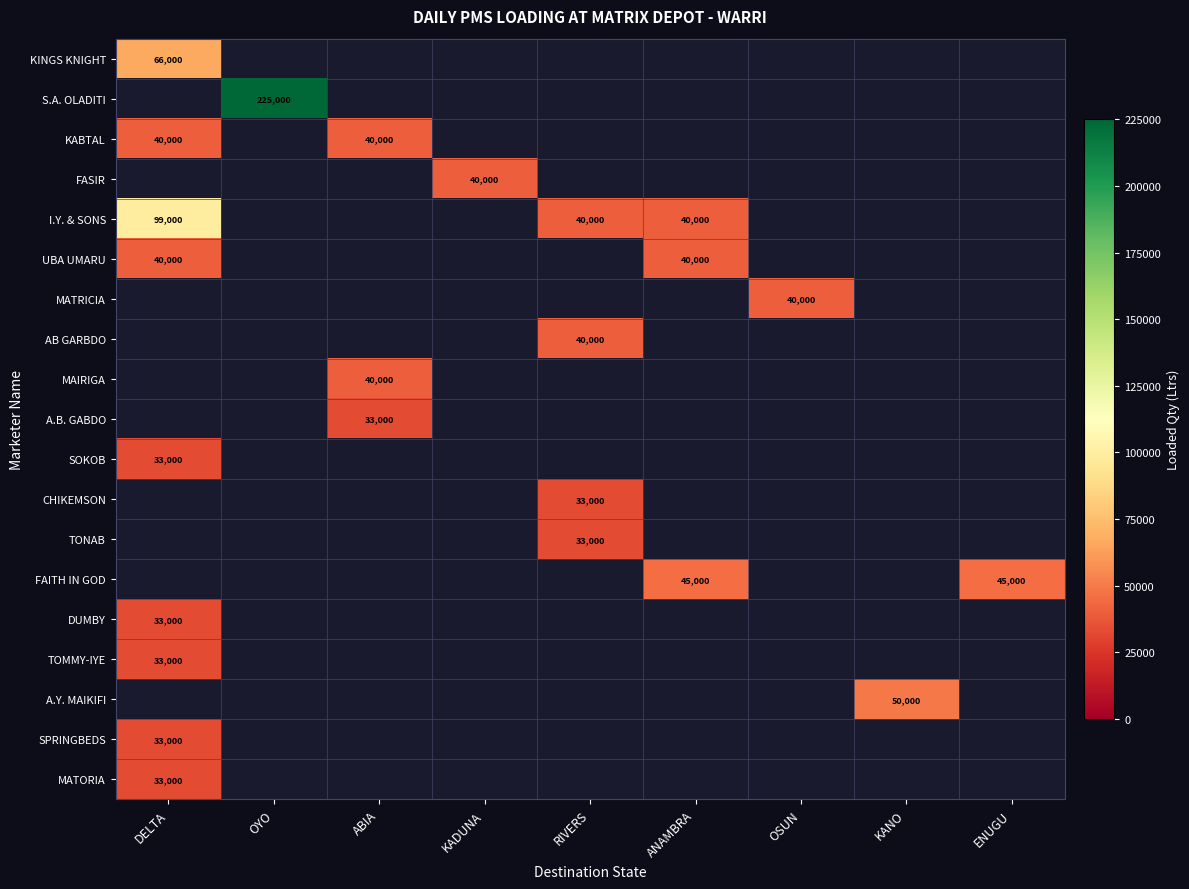

Between DELTA and OYO, which is larger?

OYO